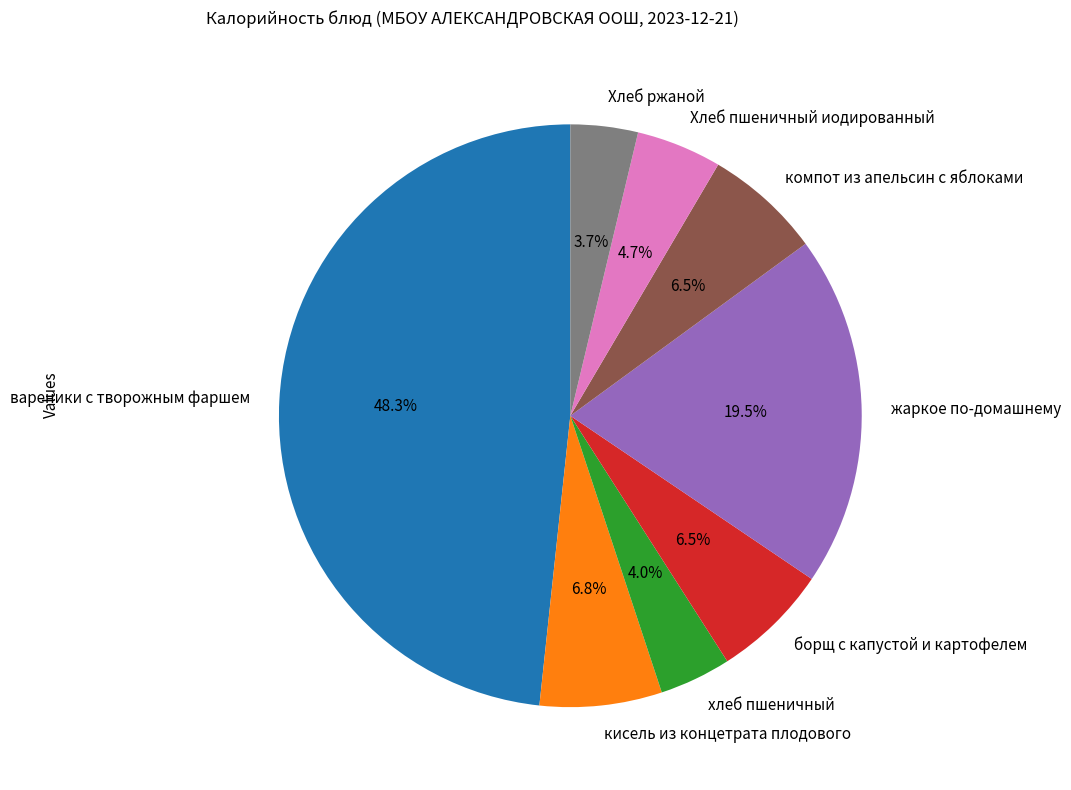

Between вареники с творожным фаршем and борщ с капустой и картофелем, which is larger?

вареники с творожным фаршем